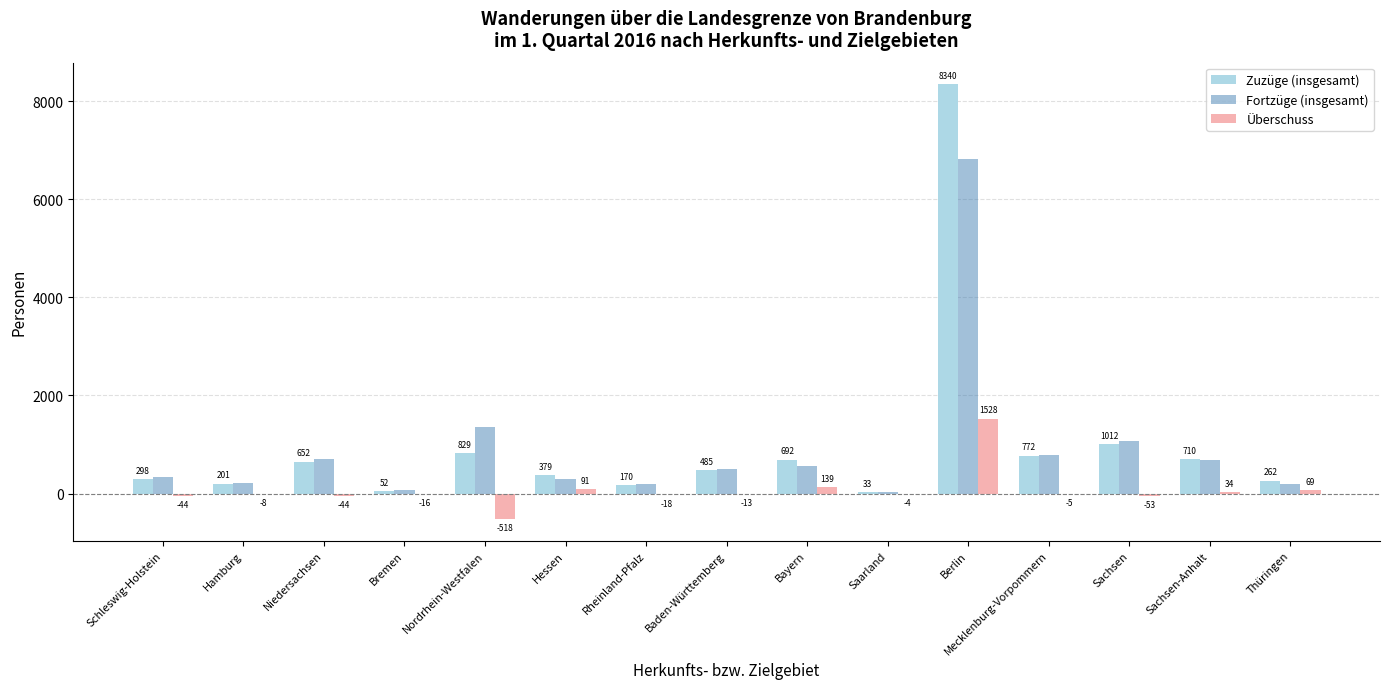

Is the value of Überschuss at Hamburg greater than the value of Zuzüge (insgesamt) at Sachsen?

No